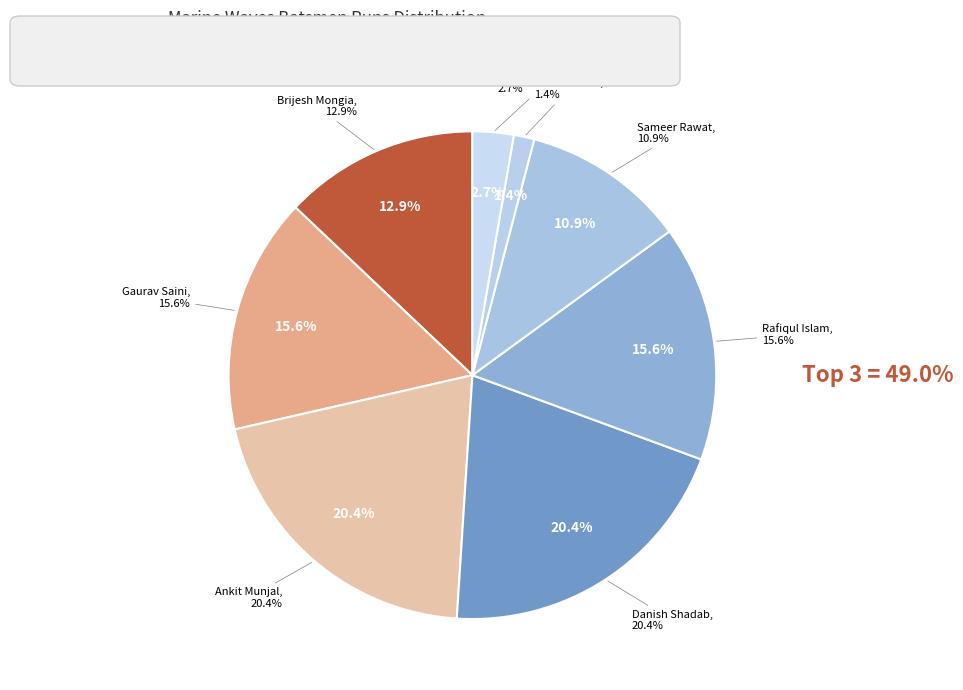

Does any single category account for the majority?

No